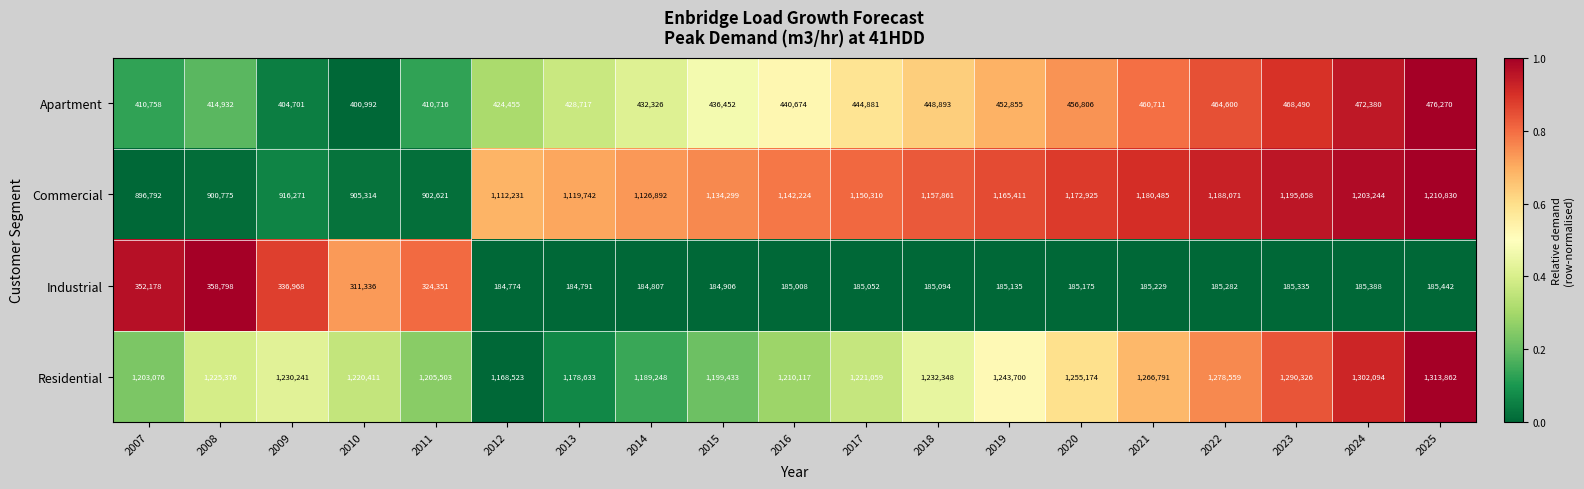

What is the difference between the maximum and minimum values in the Residential series?

145339